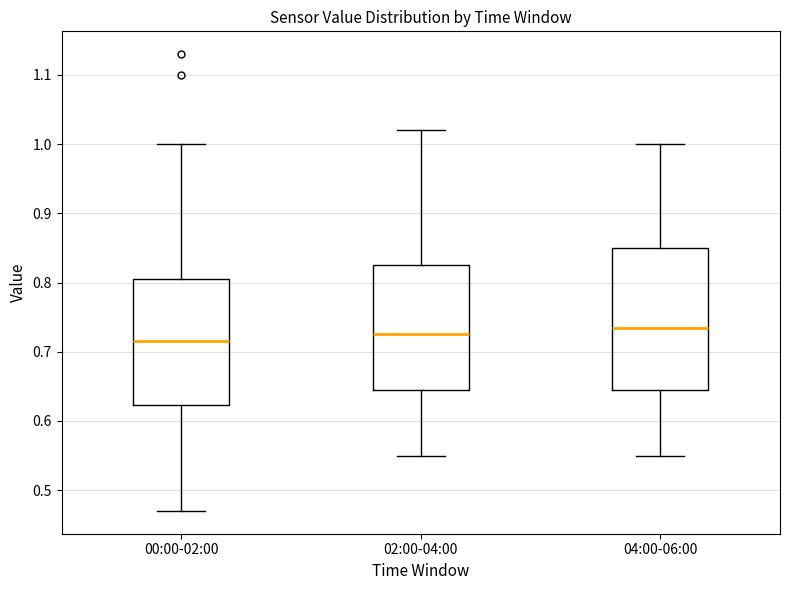

Reading left to right, read every box against the y-axis: the position of its median line, the range the box covers, and the ends of its whiskers. The values are not printed on the chart, so give them approximately, as read against the axis.

00:00-02:00: median 0.72, box 0.62 to 0.81, whiskers 0.47 to 1.00
02:00-04:00: median 0.73, box 0.65 to 0.83, whiskers 0.55 to 1.02
04:00-06:00: median 0.74, box 0.65 to 0.85, whiskers 0.55 to 1.00